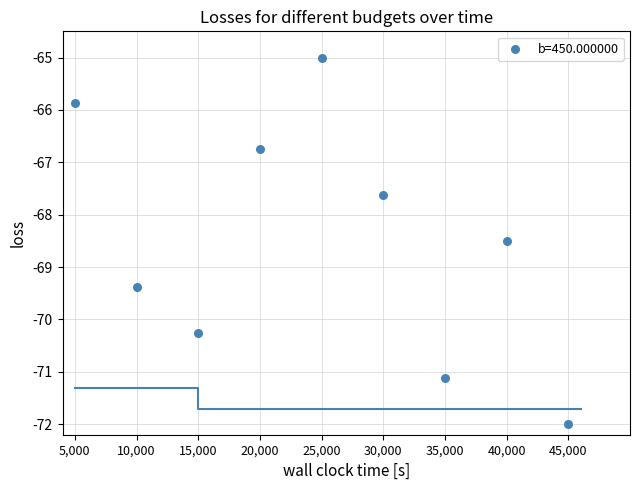

What Y value in the scatter plot is closest to -68?

-67.6